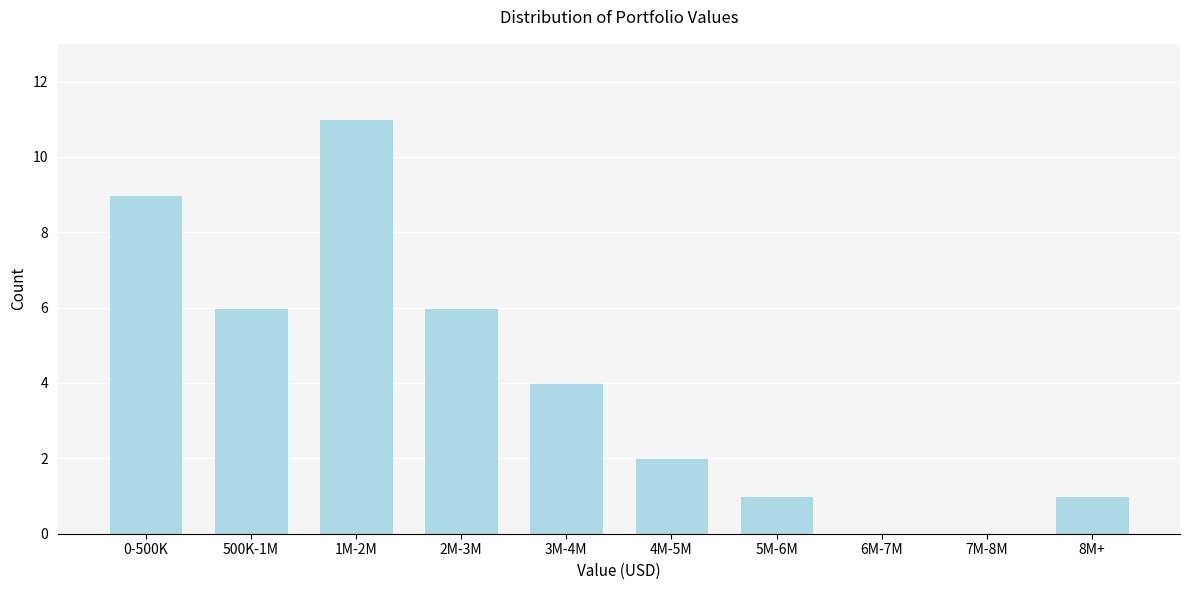

Reading right to left, transcribe all the data shown in this chart.

8M+=1	7M-8M=0	6M-7M=0	5M-6M=1	4M-5M=2	3M-4M=4	2M-3M=6	1M-2M=11	500K-1M=6	0-500K=9